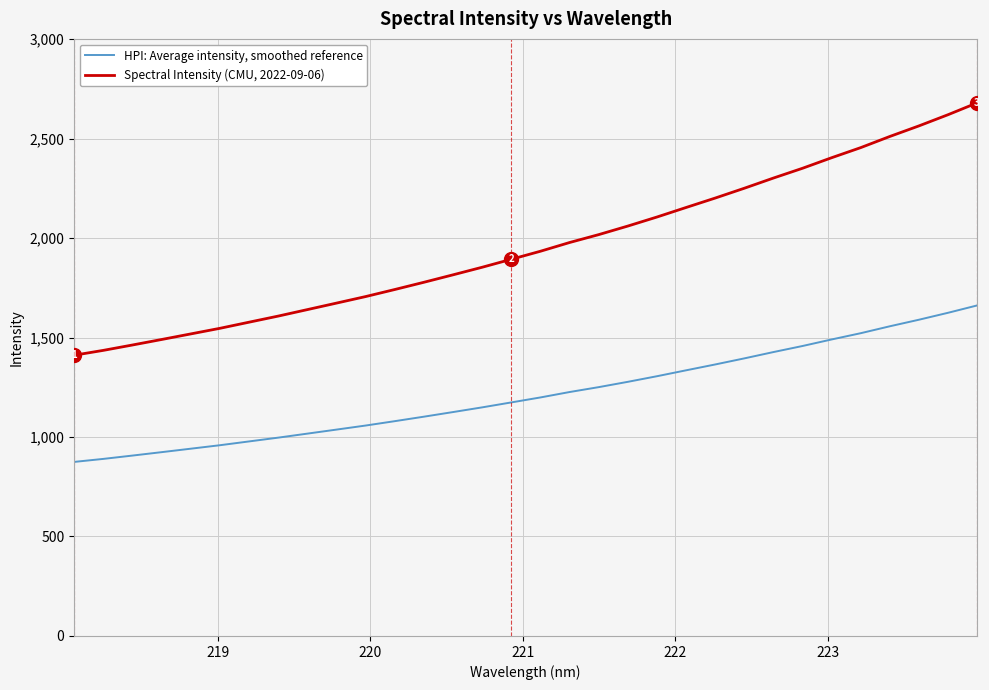

List the series in order of their overall mean, highest first.

Spectral Intensity (CMU, 2022-09-06), HPI: Average intensity, smoothed reference